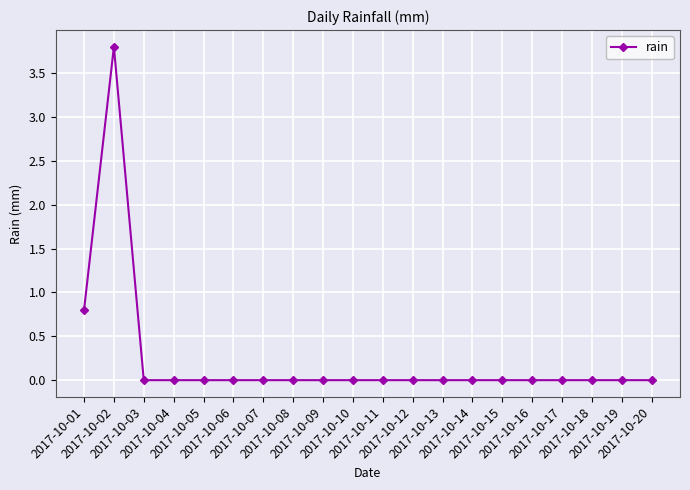

What is the difference between the second highest and second lowest values?

0.8